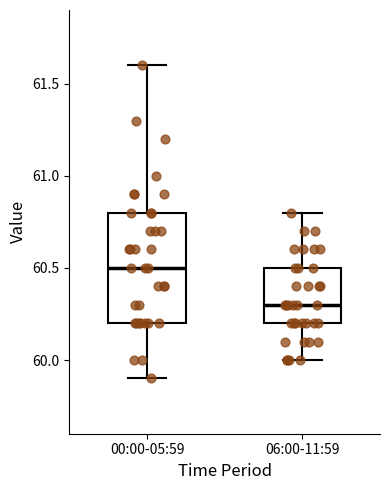

Reading left to right, read every box against the y-axis: the position of its median line, the range the box covers, and the ends of its whiskers. The values are not printed on the chart, so give them approximately, as read against the axis.

00:00-05:59: median 60.5, box 60.2 to 60.8, whiskers 59.9 to 61.6
06:00-11:59: median 60.3, box 60.2 to 60.5, whiskers 60.0 to 60.8